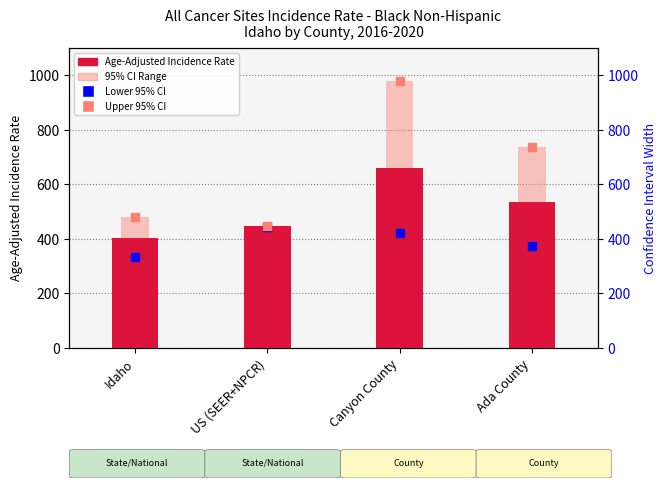

At how many categories does at least one series exceed 585?

2